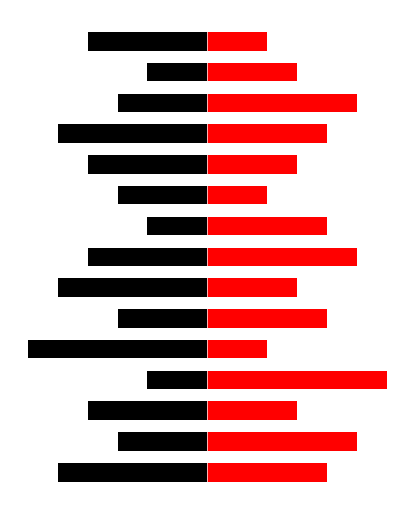

How many values in the Con nombre series exceed 4?

4